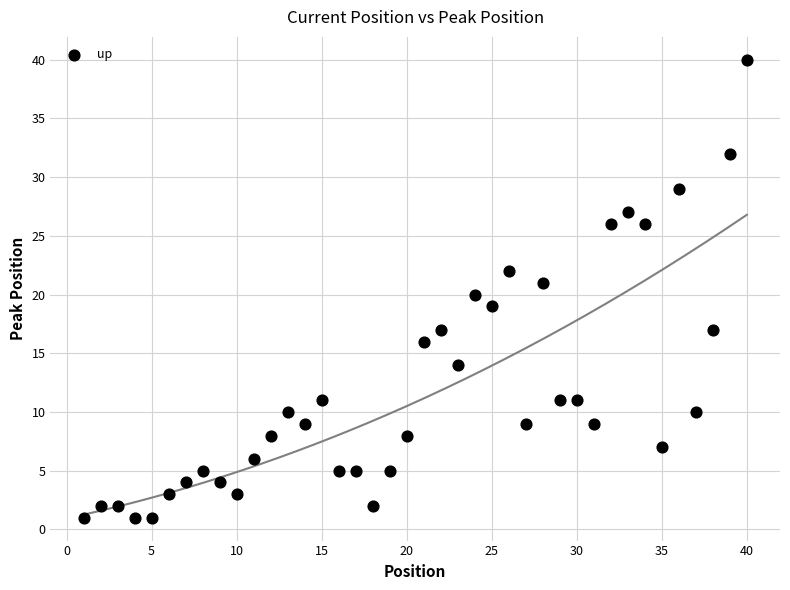

What is the range of Y values (max minus min)?

39